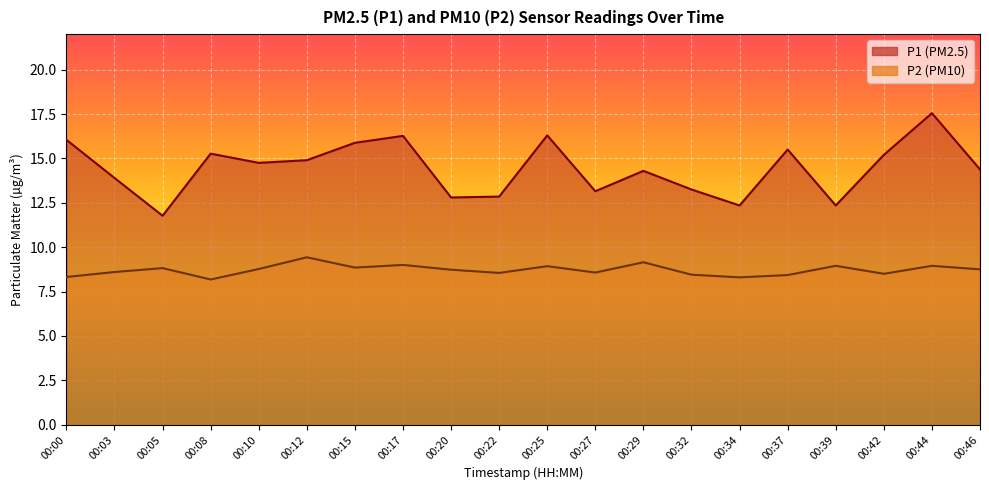

What is the value of the P1 point at the 15th from the left?

12.3